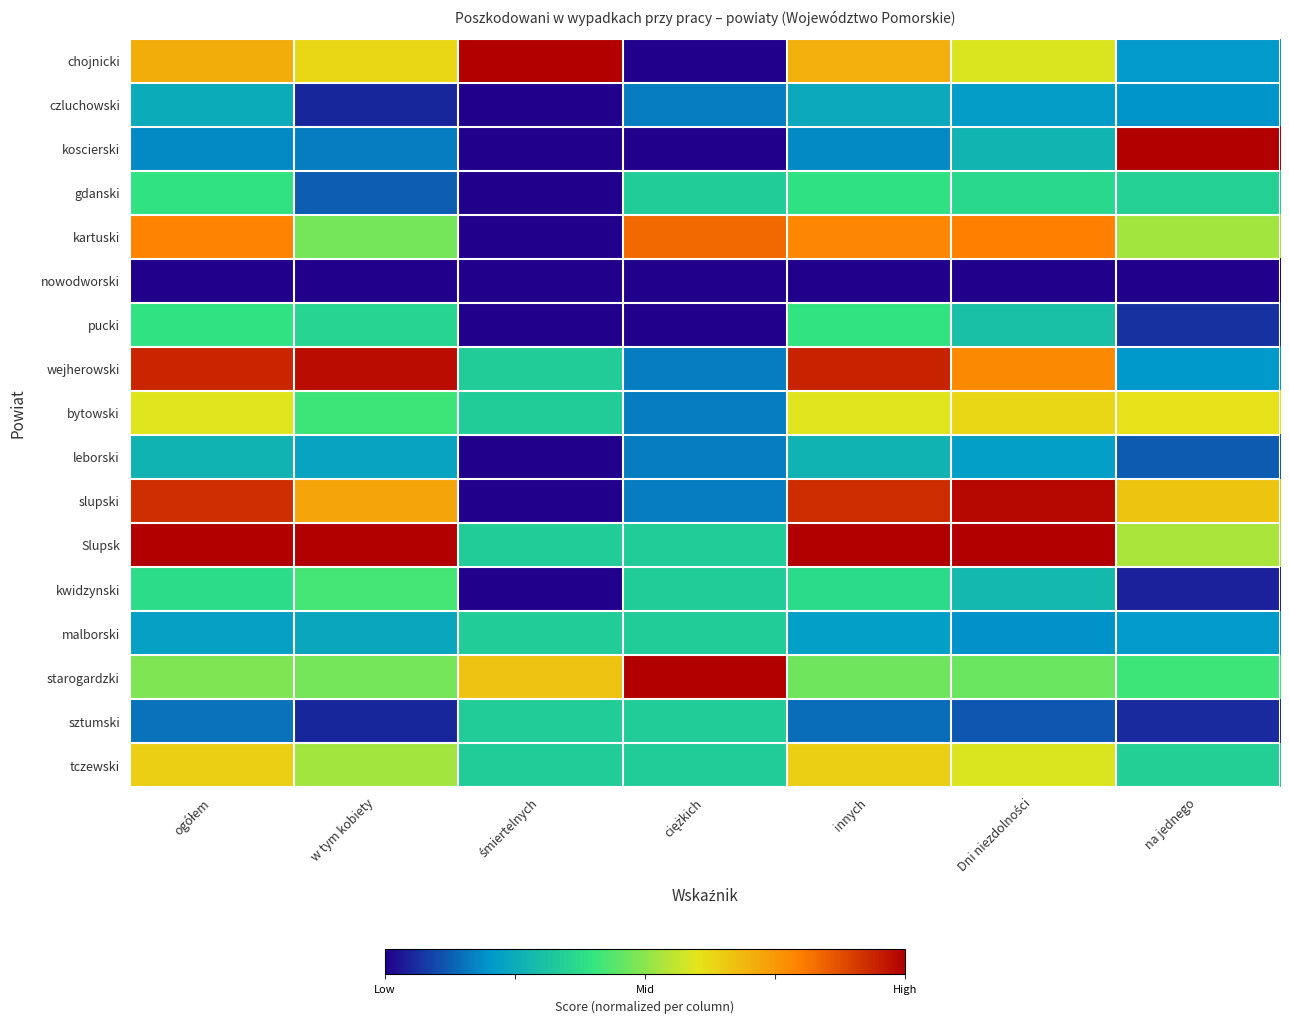

Reading left to right, what are all the values shown in this chart?

chojnicki: ogółem=0.7	w tym kobiety=0.6	śmiertelnych=1.0	ciężkich=0.0	innych=0.7	Dni niezdolności=0.6	na jednego=0.2
czluchowski: ogółem=0.2	w tym kobiety=0.1	śmiertelnych=0.0	ciężkich=0.2	innych=0.2	Dni niezdolności=0.2	na jednego=0.2
koscierski: ogółem=0.2	w tym kobiety=0.2	śmiertelnych=0.0	ciężkich=0.0	innych=0.2	Dni niezdolności=0.3	na jednego=1.0
gdanski: ogółem=0.4	w tym kobiety=0.1	śmiertelnych=0.0	ciężkich=0.3	innych=0.4	Dni niezdolności=0.4	na jednego=0.3
kartuski: ogółem=0.8	w tym kobiety=0.5	śmiertelnych=0.0	ciężkich=0.8	innych=0.8	Dni niezdolności=0.8	na jednego=0.5
nowodworski: ogółem=0.0	w tym kobiety=0.0	śmiertelnych=0.0	ciężkich=0.0	innych=0.0	Dni niezdolności=0.0	na jednego=0.0
pucki: ogółem=0.4	w tym kobiety=0.4	śmiertelnych=0.0	ciężkich=0.0	innych=0.4	Dni niezdolności=0.3	na jednego=0.1
wejherowski: ogółem=0.9	w tym kobiety=1.0	śmiertelnych=0.3	ciężkich=0.2	innych=0.9	Dni niezdolności=0.8	na jednego=0.2
bytowski: ogółem=0.6	w tym kobiety=0.4	śmiertelnych=0.3	ciężkich=0.2	innych=0.6	Dni niezdolności=0.6	na jednego=0.6
leborski: ogółem=0.3	w tym kobiety=0.2	śmiertelnych=0.0	ciężkich=0.2	innych=0.3	Dni niezdolności=0.2	na jednego=0.1
slupski: ogółem=0.9	w tym kobiety=0.7	śmiertelnych=0.0	ciężkich=0.2	innych=0.9	Dni niezdolności=1.0	na jednego=0.7
Slupsk: ogółem=1.0	w tym kobiety=1.0	śmiertelnych=0.3	ciężkich=0.3	innych=1.0	Dni niezdolności=1.0	na jednego=0.5
kwidzynski: ogółem=0.4	w tym kobiety=0.4	śmiertelnych=0.0	ciężkich=0.3	innych=0.4	Dni niezdolności=0.3	na jednego=0.0
malborski: ogółem=0.2	w tym kobiety=0.2	śmiertelnych=0.3	ciężkich=0.3	innych=0.2	Dni niezdolności=0.2	na jednego=0.2
starogardzki: ogółem=0.5	w tym kobiety=0.5	śmiertelnych=0.7	ciężkich=1.0	innych=0.5	Dni niezdolności=0.5	na jednego=0.4
sztumski: ogółem=0.2	w tym kobiety=0.1	śmiertelnych=0.3	ciężkich=0.3	innych=0.1	Dni niezdolności=0.1	na jednego=0.1
tczewski: ogółem=0.6	w tym kobiety=0.5	śmiertelnych=0.3	ciężkich=0.3	innych=0.6	Dni niezdolności=0.6	na jednego=0.3